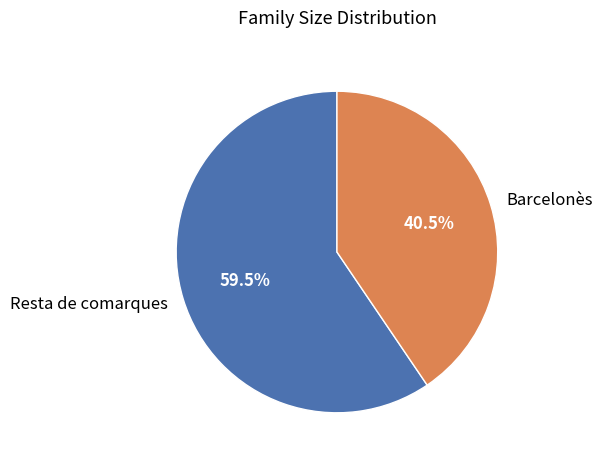

Which category has the smallest portion of the pie?

Barcelonès